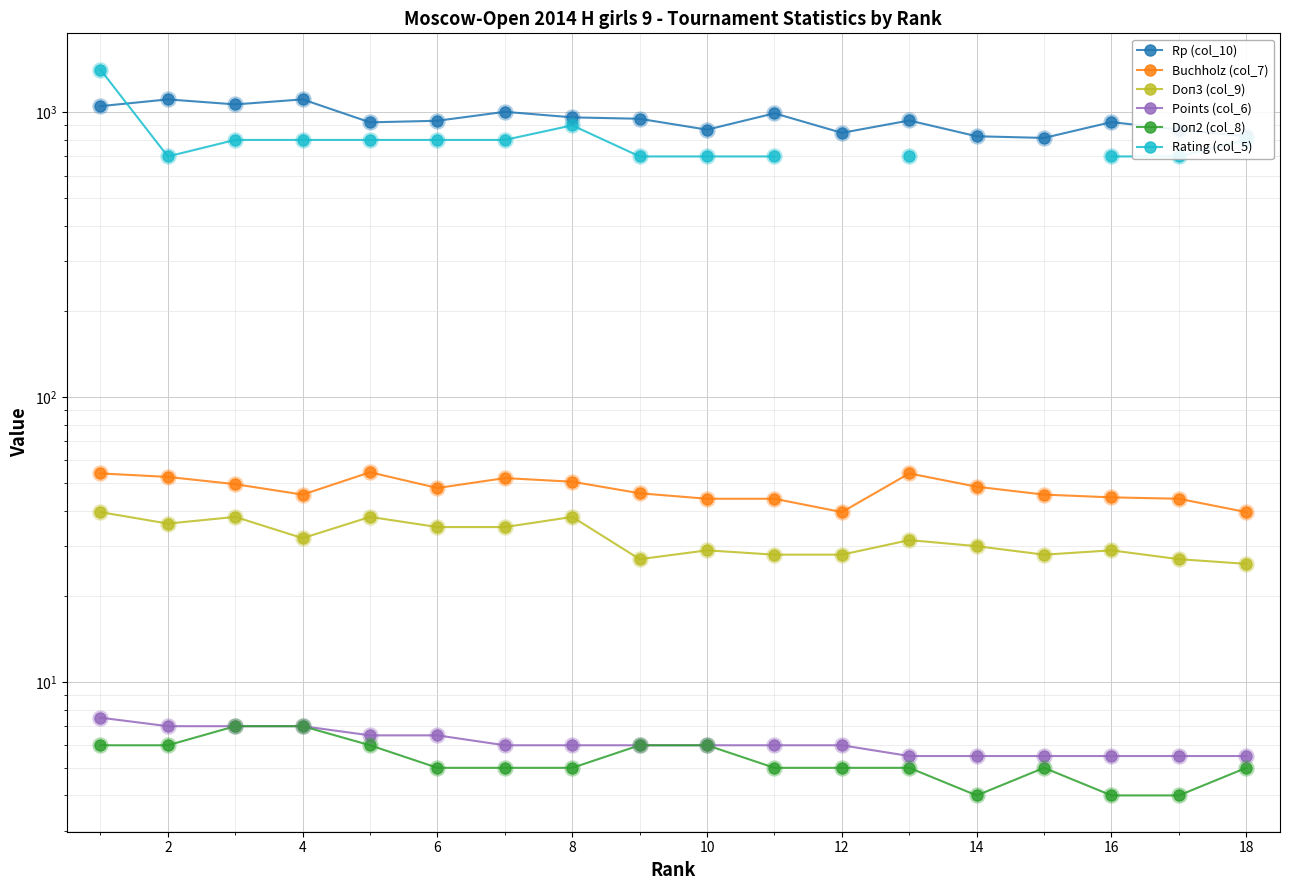

Is the value of Points (col_6) at 14 greater than the value of Doп2 (col_8) at 17?

Yes